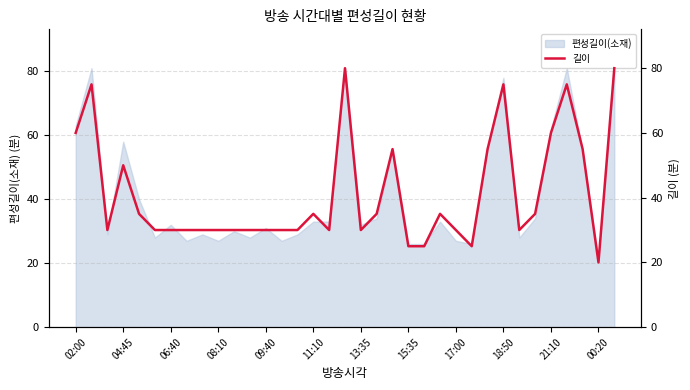

What is the lowest value of the 편성길이(소재) series?

21